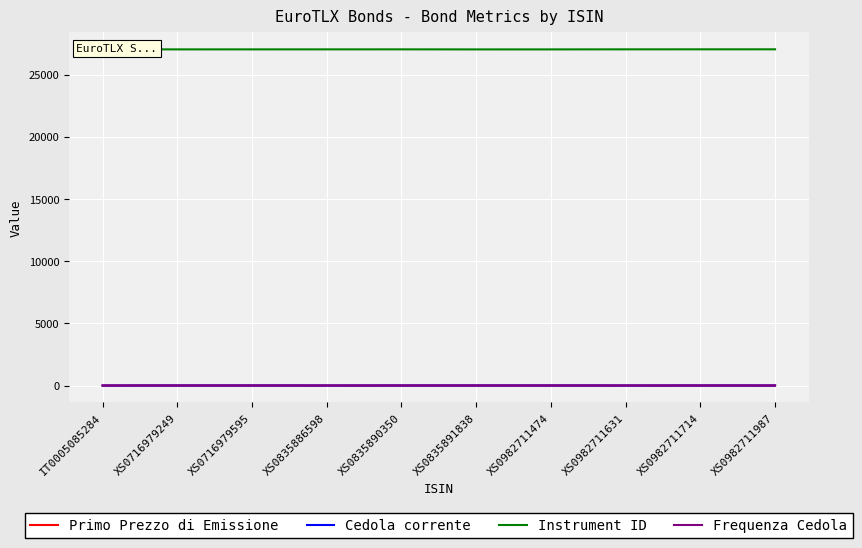

What position from the left is XS0835886598?

4